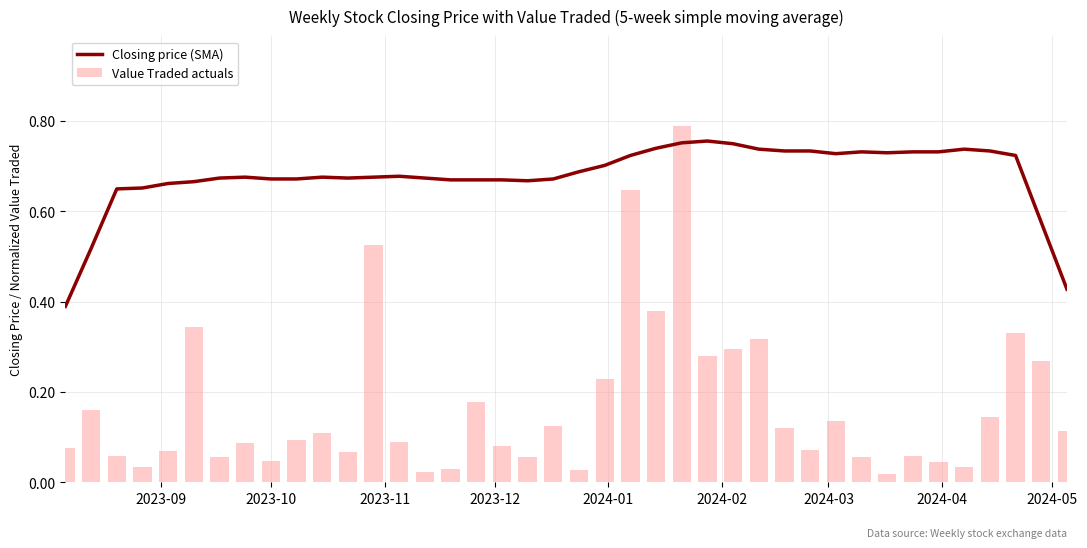

Which series has the largest total across all categories?

Closing price (SMA)